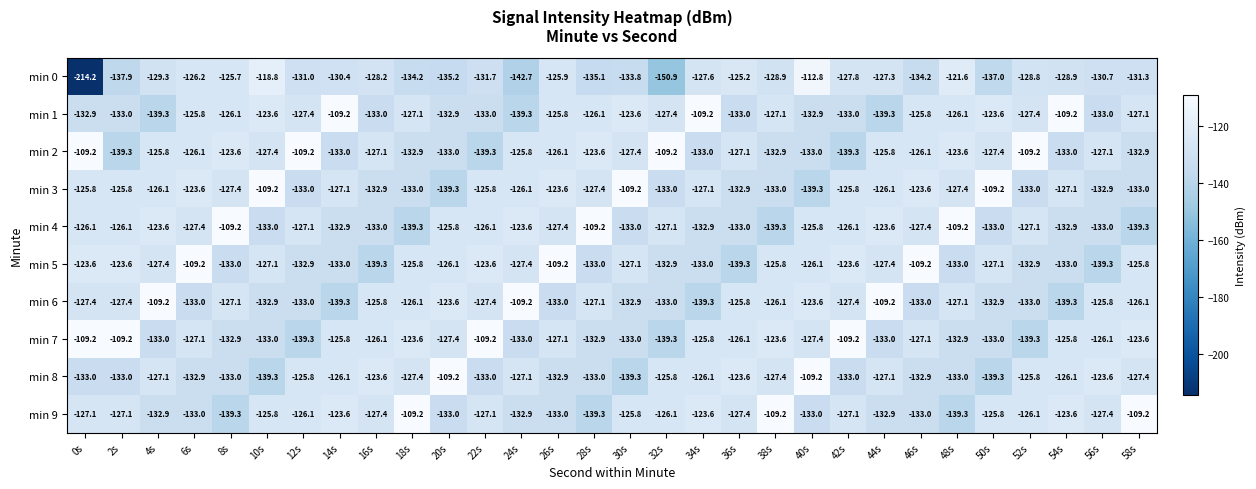

What is the difference between the maximum and second lowest values in the min 5 series?

30.1